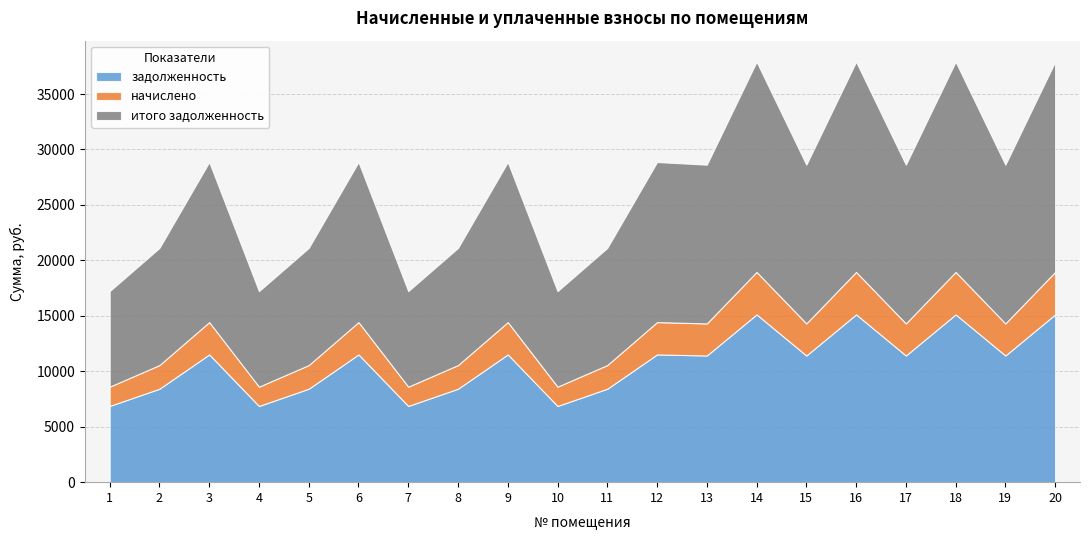

Where does the начислено series first go above 2891?

3